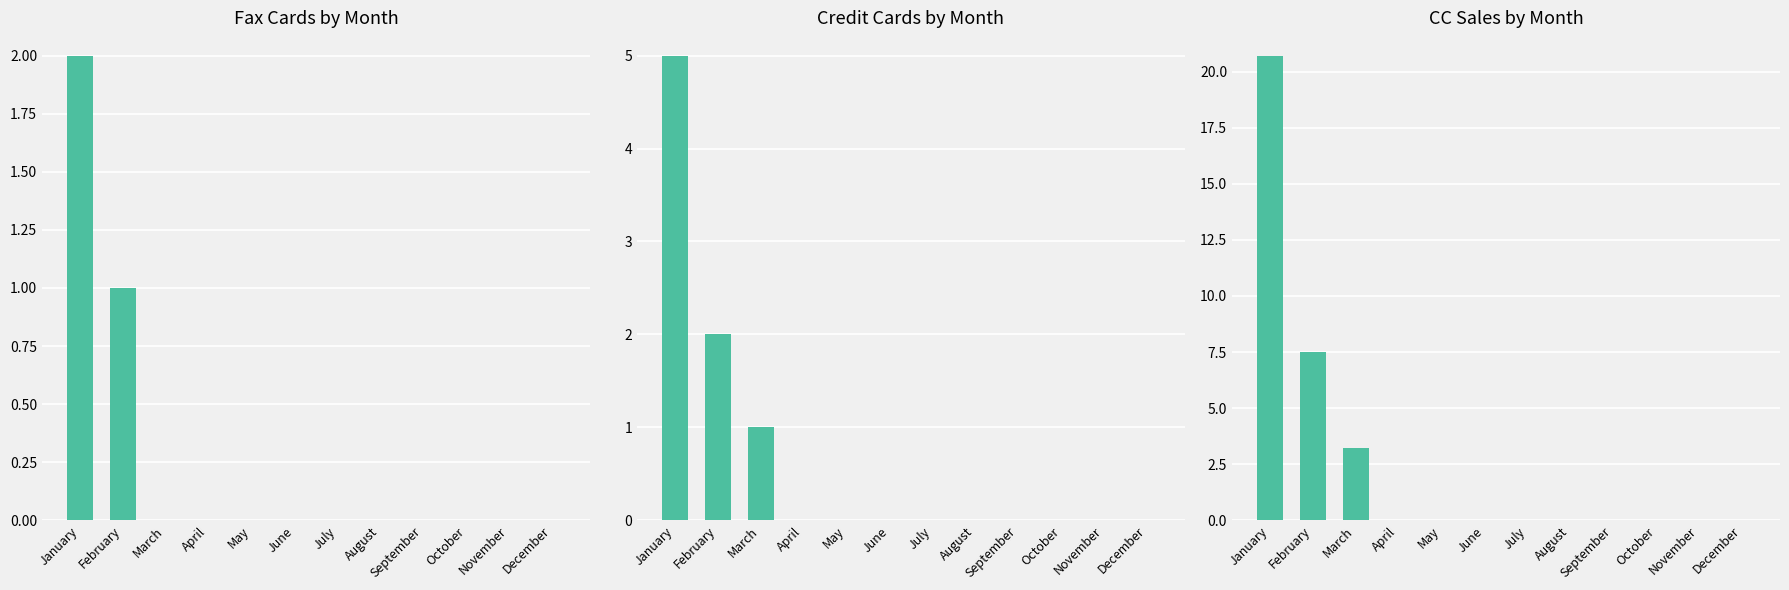

Are the bars grouped side by side (vs. stacked)?

Yes